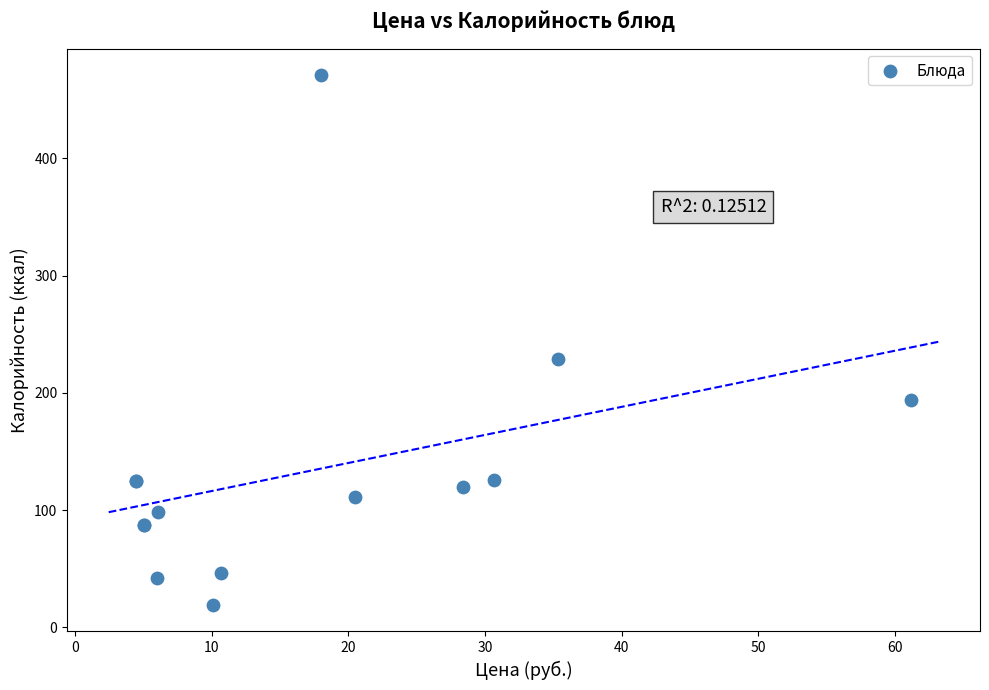

What Y value in the scatter plot is closest to 245?

229